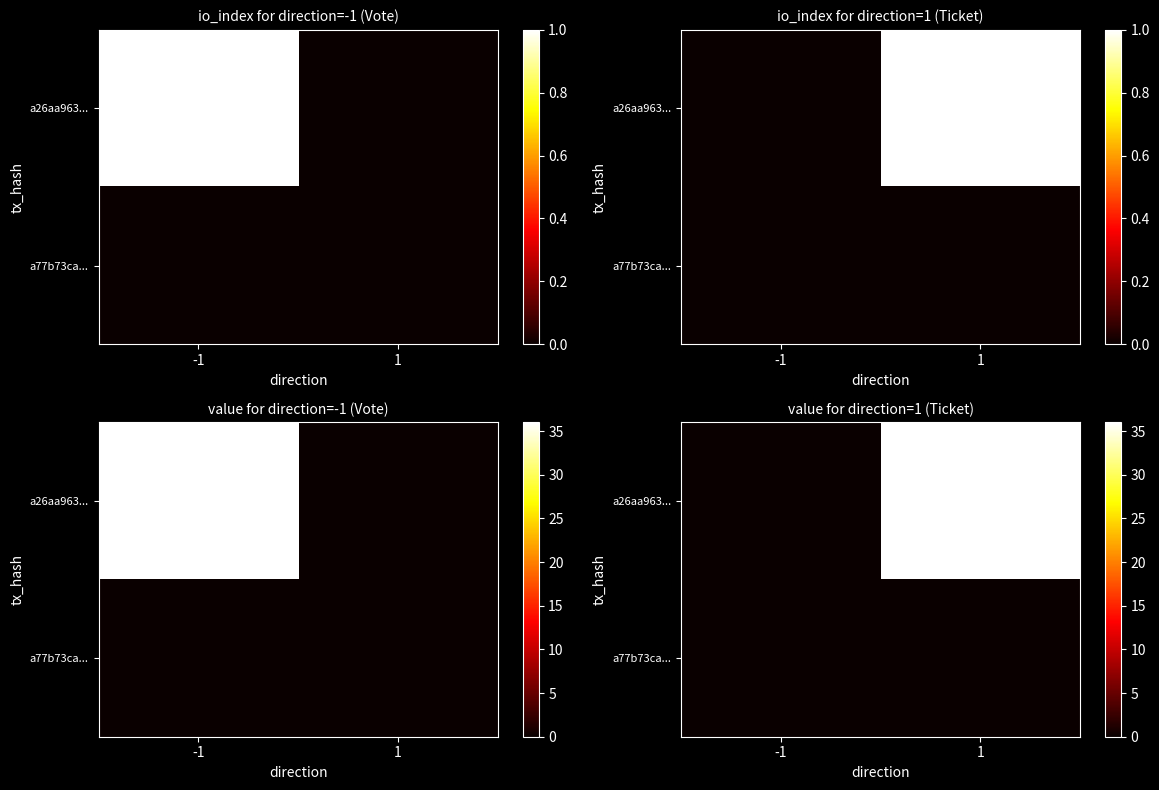

At which category is the sum across all series the highest?

1